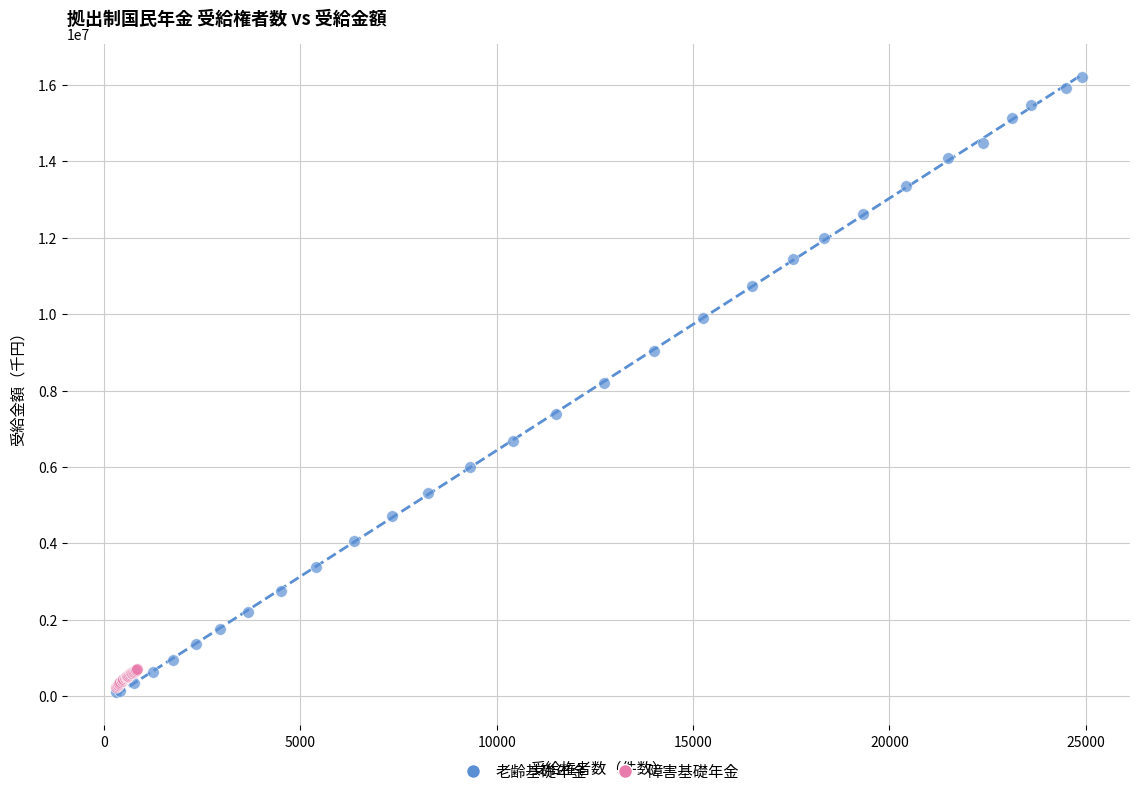

What are all the series names shown in the legend?

老齢基礎年金, 障害基礎年金